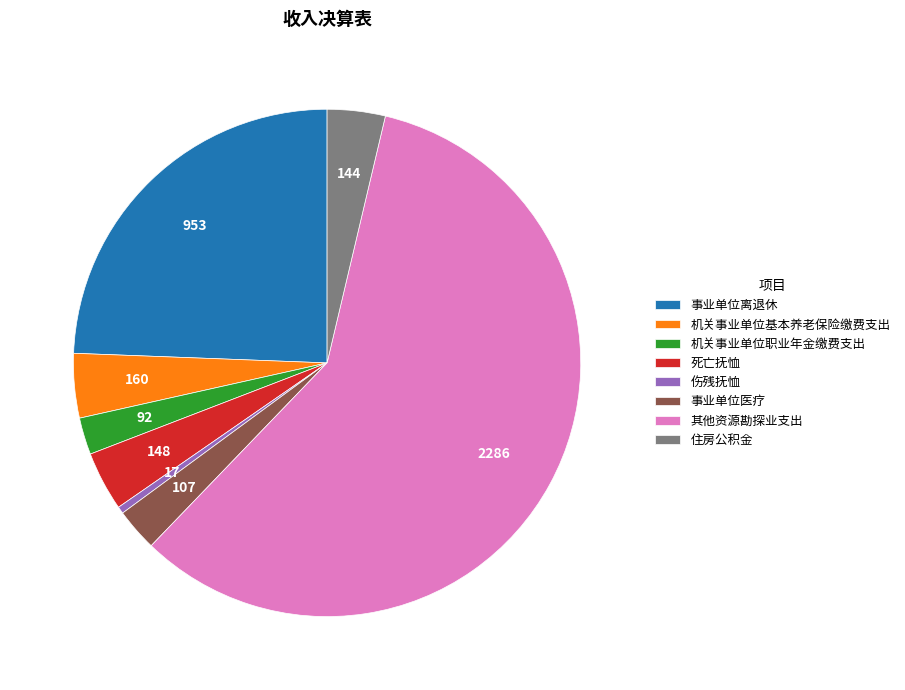

How many segments does this pie chart have?

8